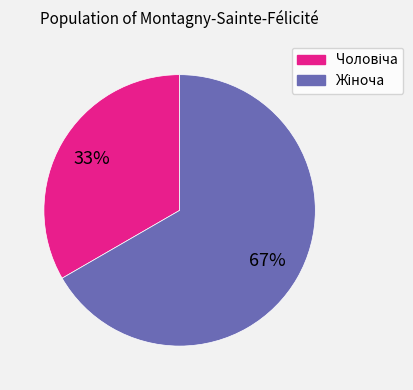

To the nearest percent, what is the average slice percentage?

50%